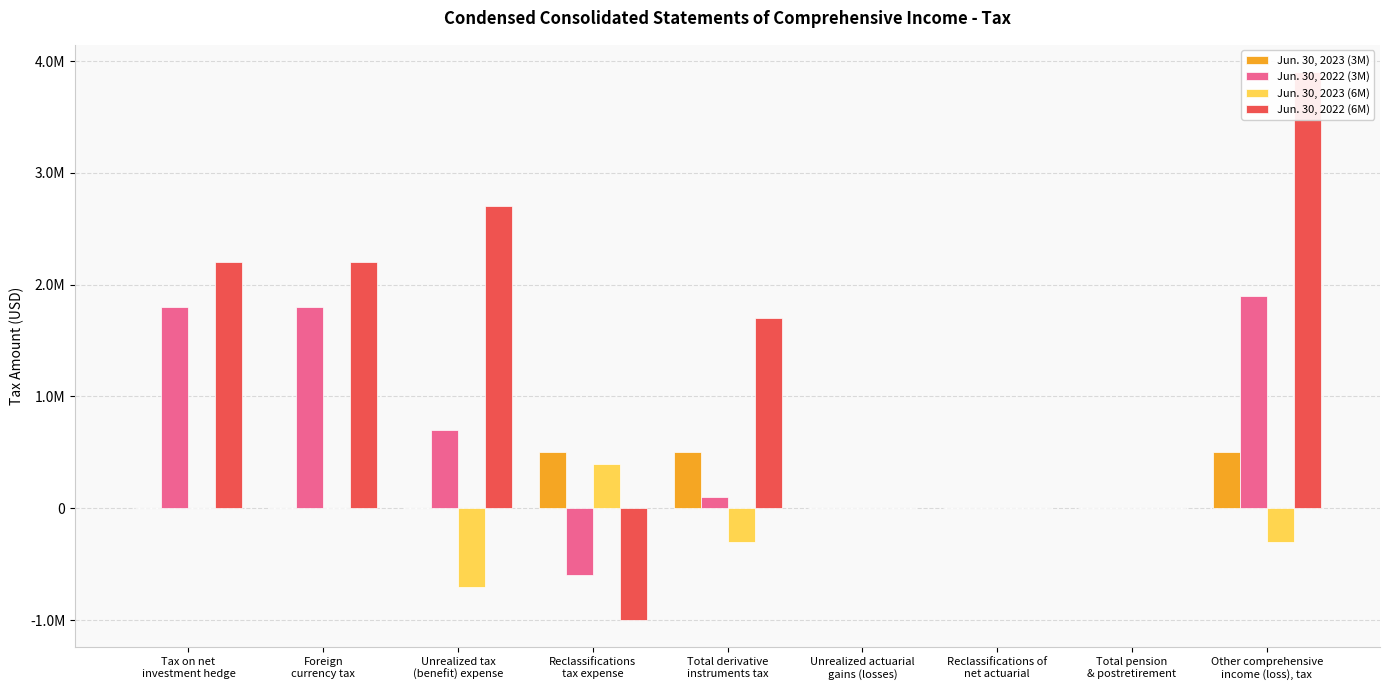

At which category does the chart reach its peak across all series?

Other comprehensive
income (loss), tax